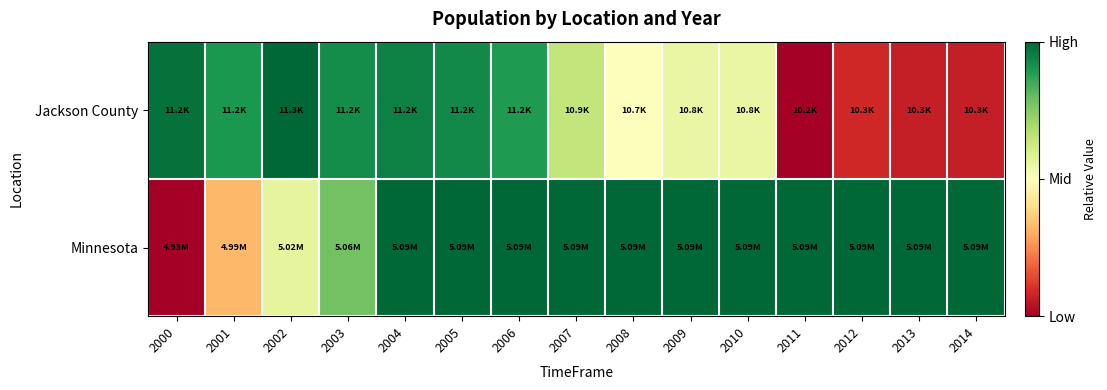

Which category has the lowest value across all series?

2011